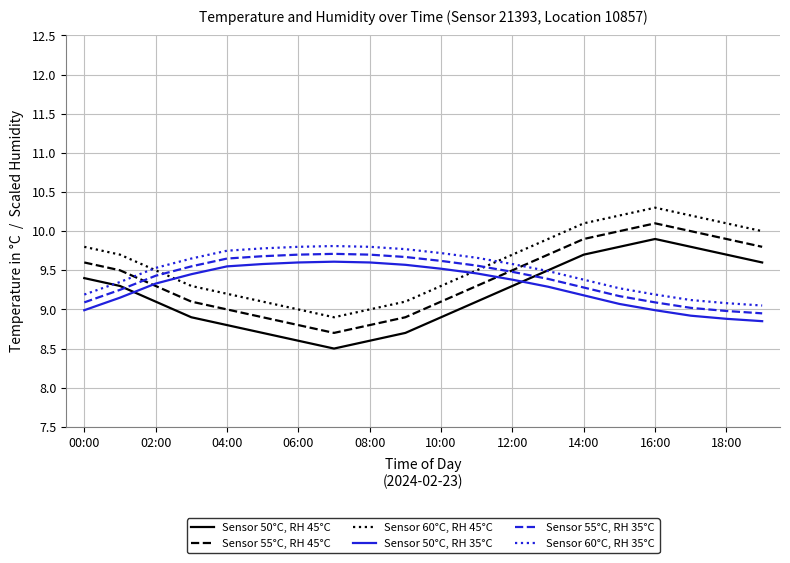

True or false: Sensor 50°C, RH 35°C and Sensor 50°C, RH 45°C intersect in this chart.

True